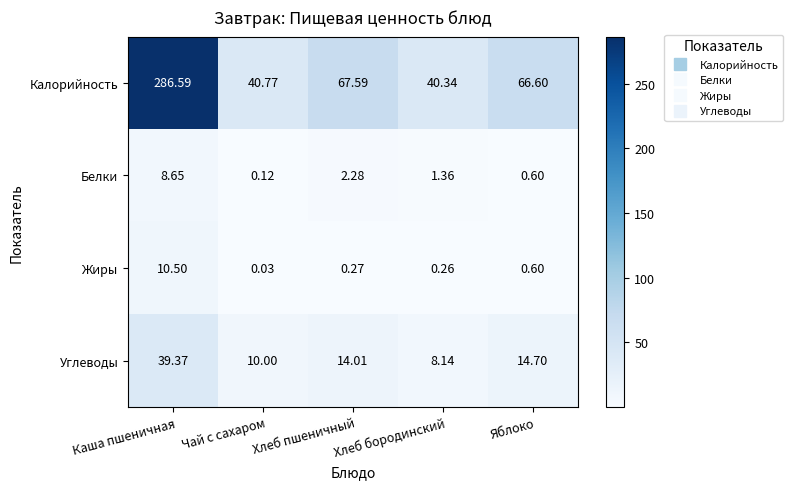

At which category is the sum across all series the highest?

Каша пшеничная